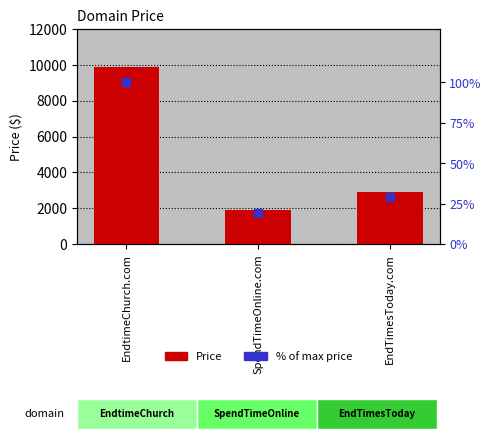

What is the spread (max minus min) of values at EndTimesToday.com?

2858.8